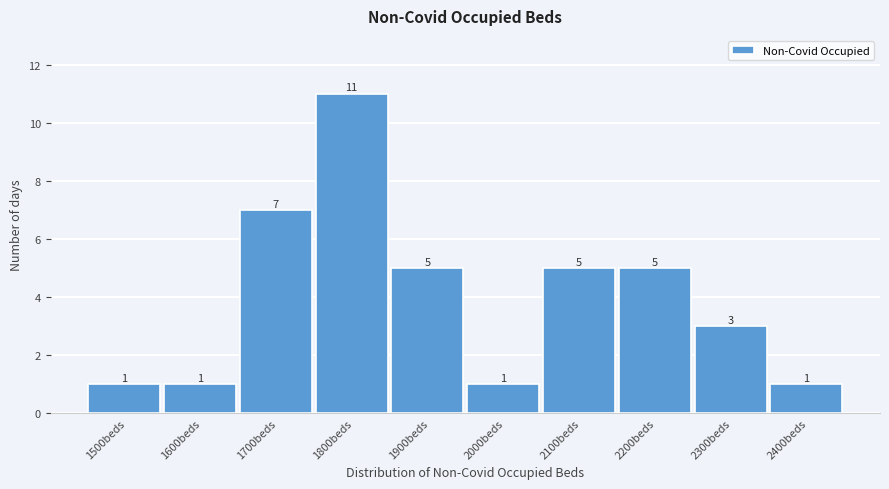

Reading right to left, what are all the values shown in this chart?

1	3	5	5	1	5	11	7	1	1